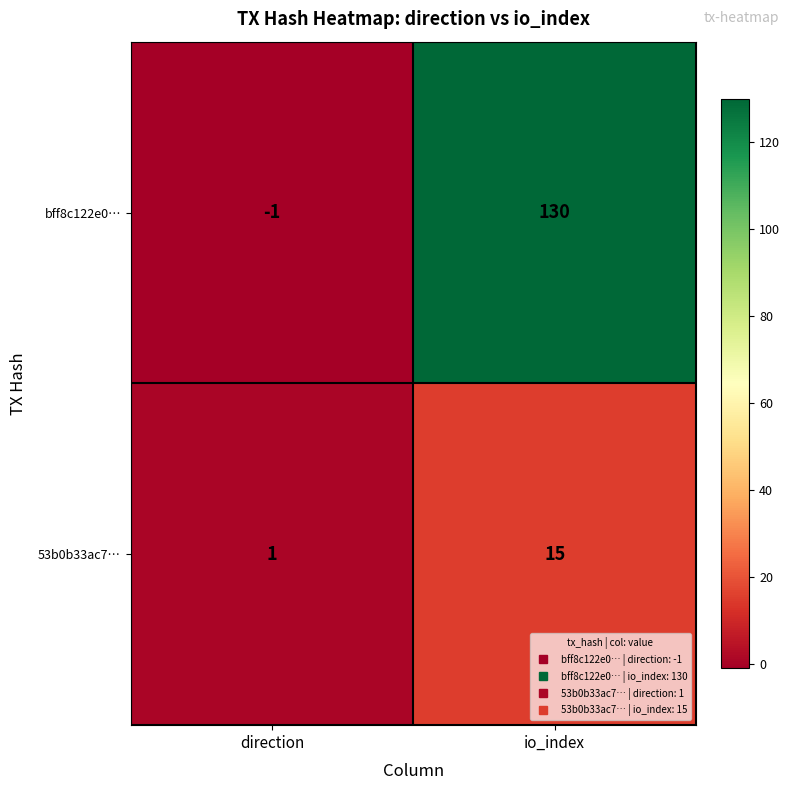

What is the sum of the bff8c122e0… values at direction and io_index?

129